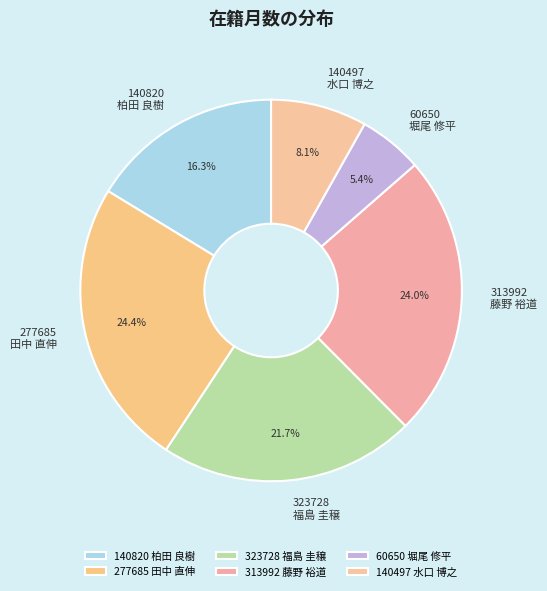

Do 313992 藤野 裕道 and 140497 水口 博之 together represent more than half of the pie?

No